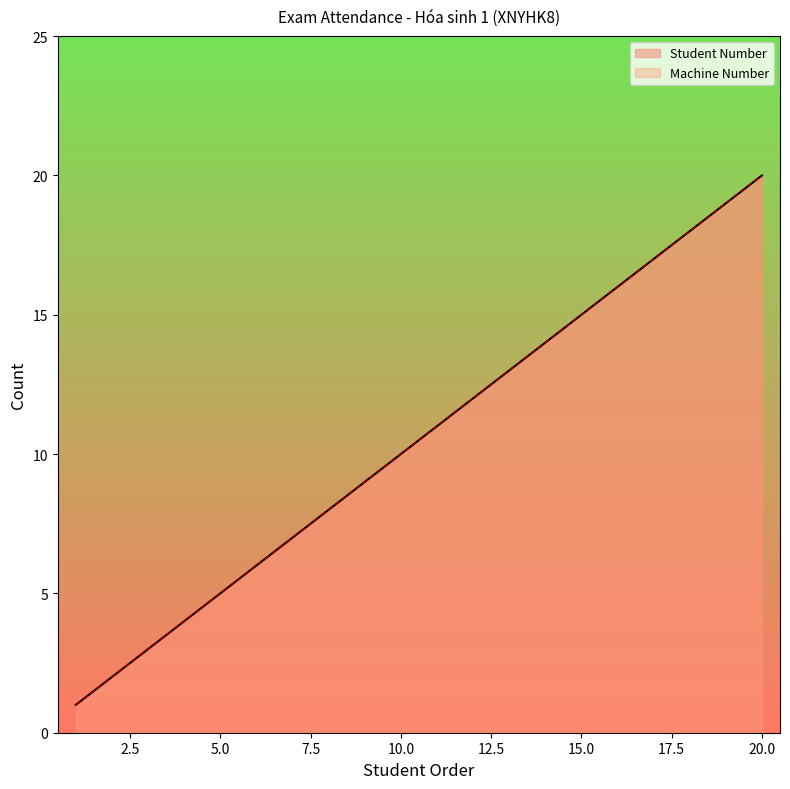

Is it true that Student Number equals 9 at 9?

True